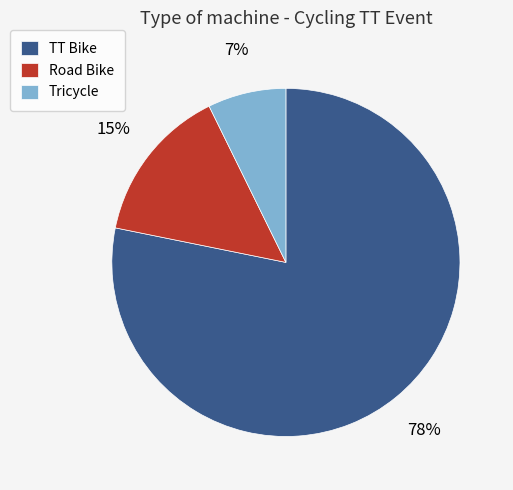

True or false: Tricycle accounts for 7% of the total.

True